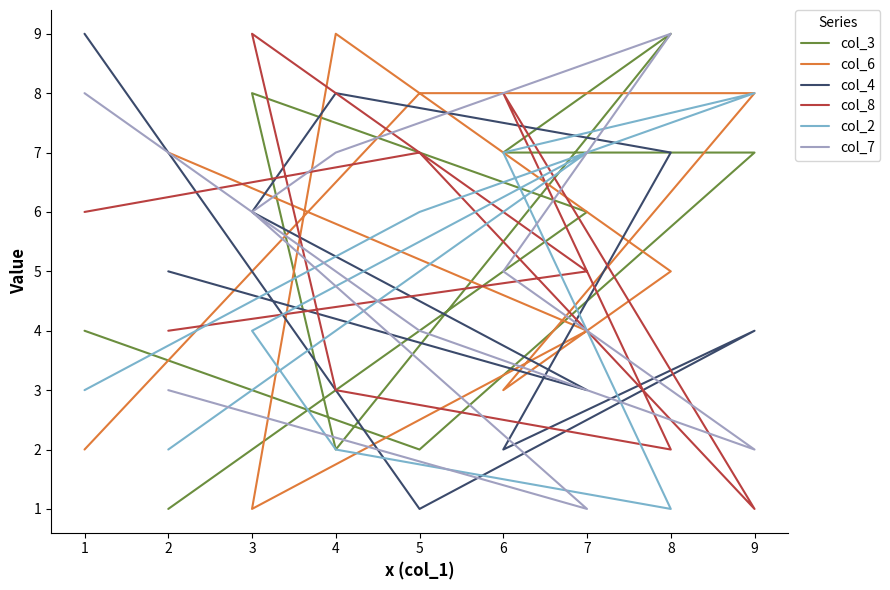

At how many categories does at least one series exceed 1?

9